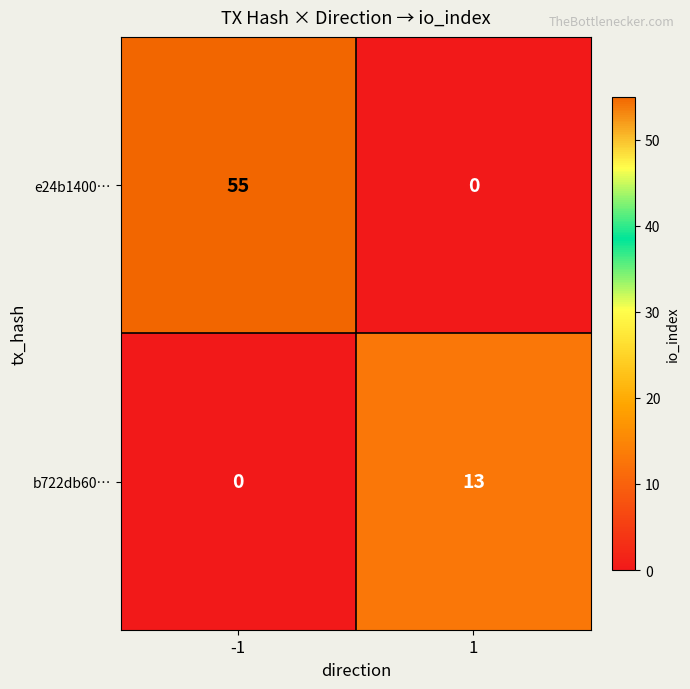

Rank the series by their maximum value, from highest to lowest.

e24b1400…, b722db60…